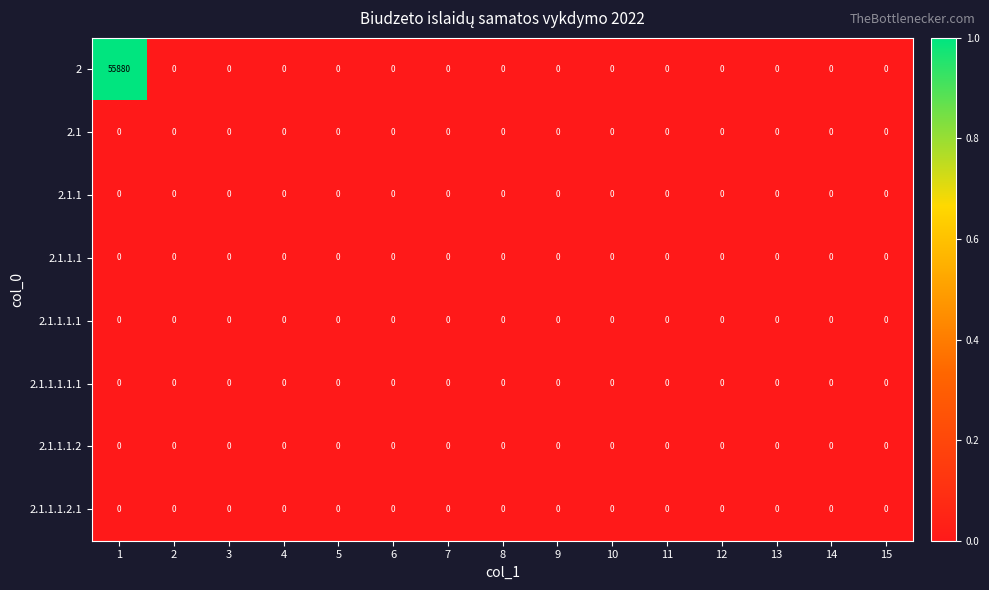

Is it true that 2.1.1.1.2 equals 0 at 14?

True